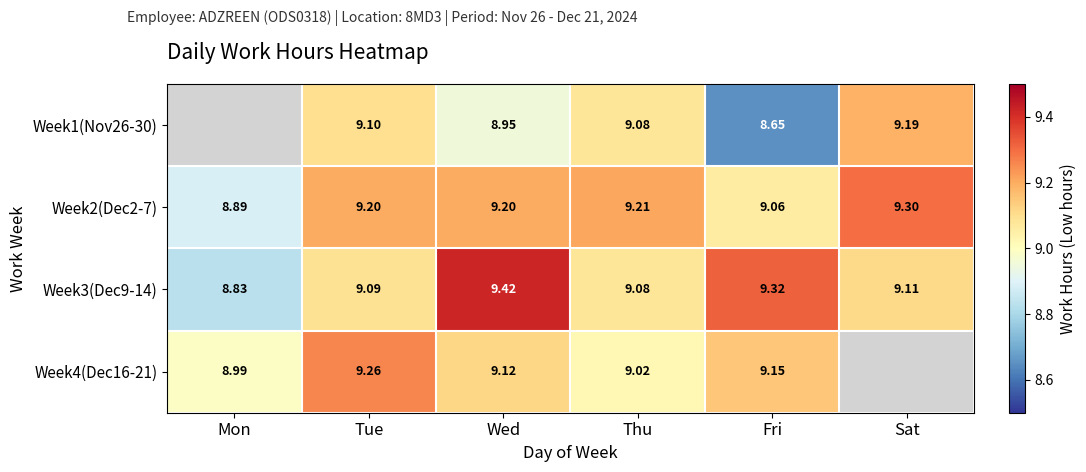

What is the difference between the second highest and second lowest values in the Week3(Dec9-14) series?

0.2